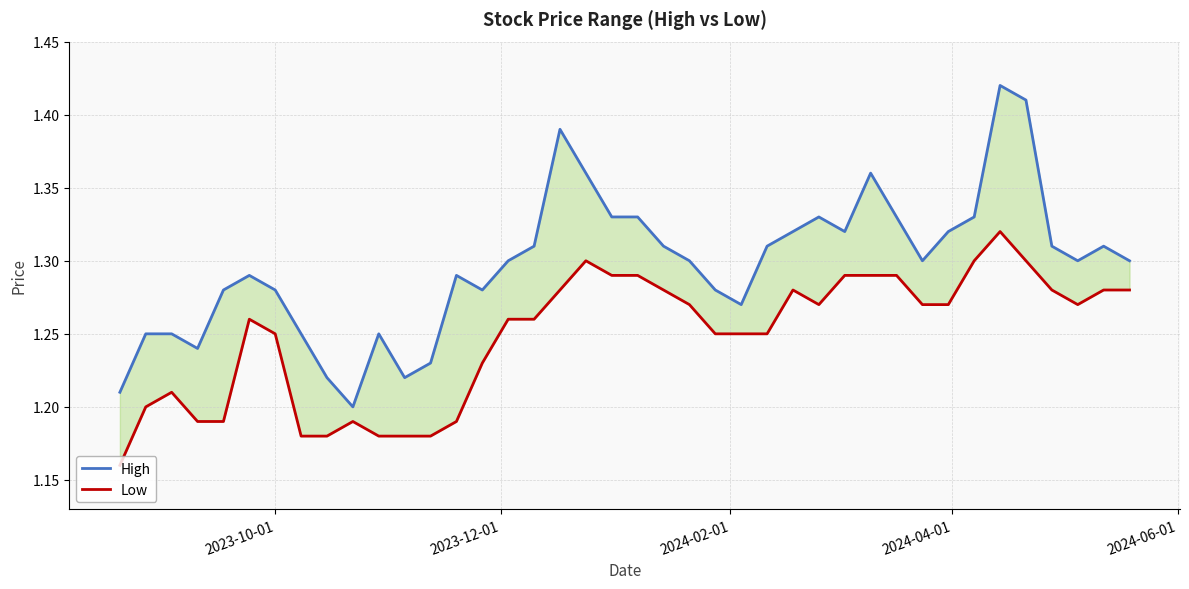

In High, how many points are higher than both neighbors (excluding endpoints)?

8